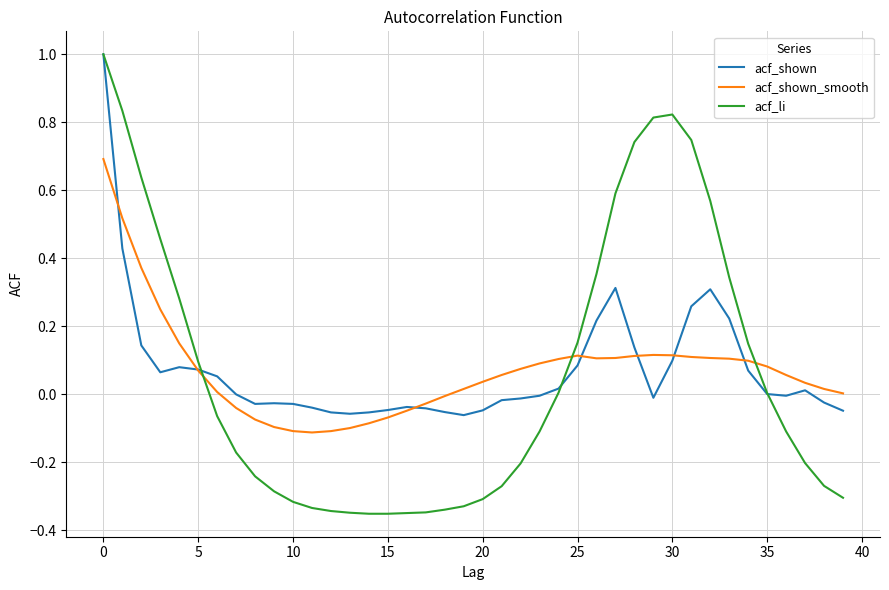

Which series has the largest range (max minus min)?

acf_li